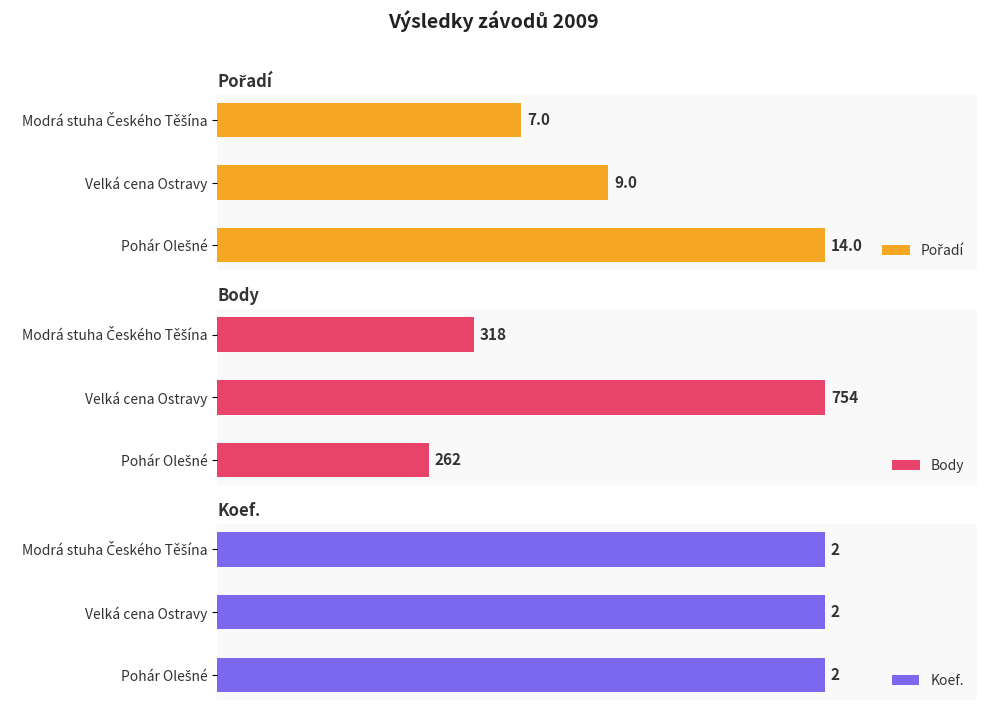

How many data points in Body are less than 318?

1